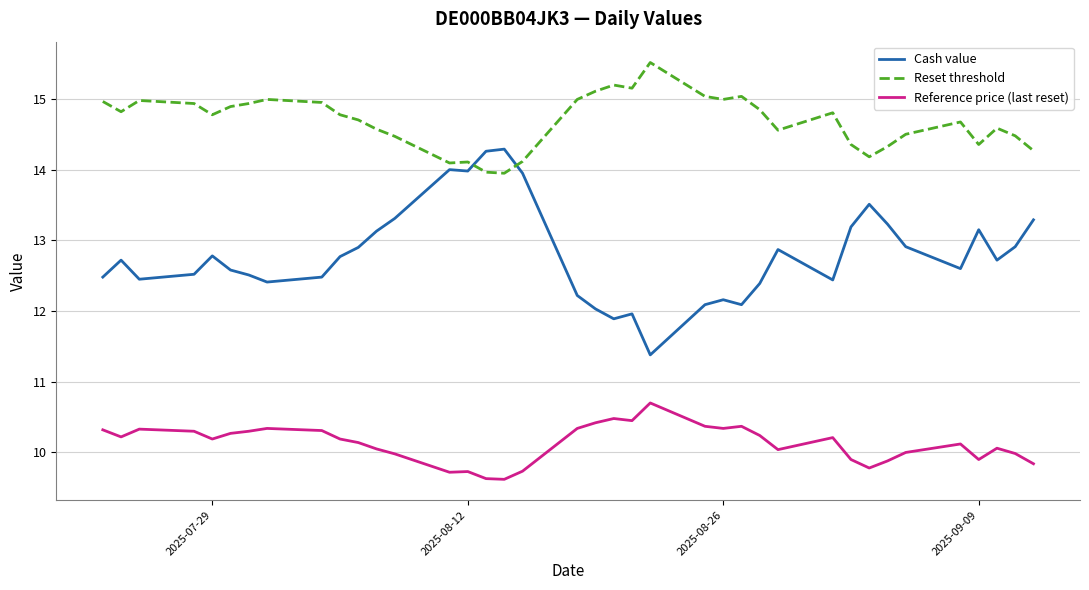

What is the smallest value displayed?

9.6